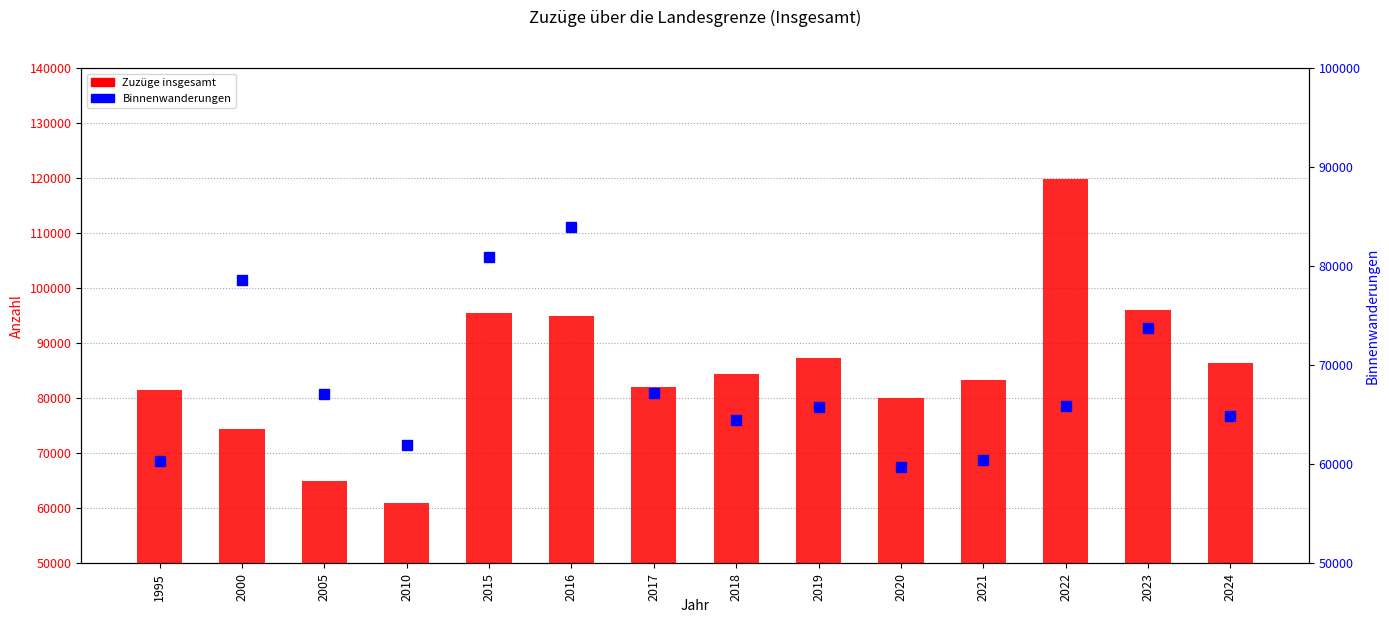

Count the number of data series in this chart.

2